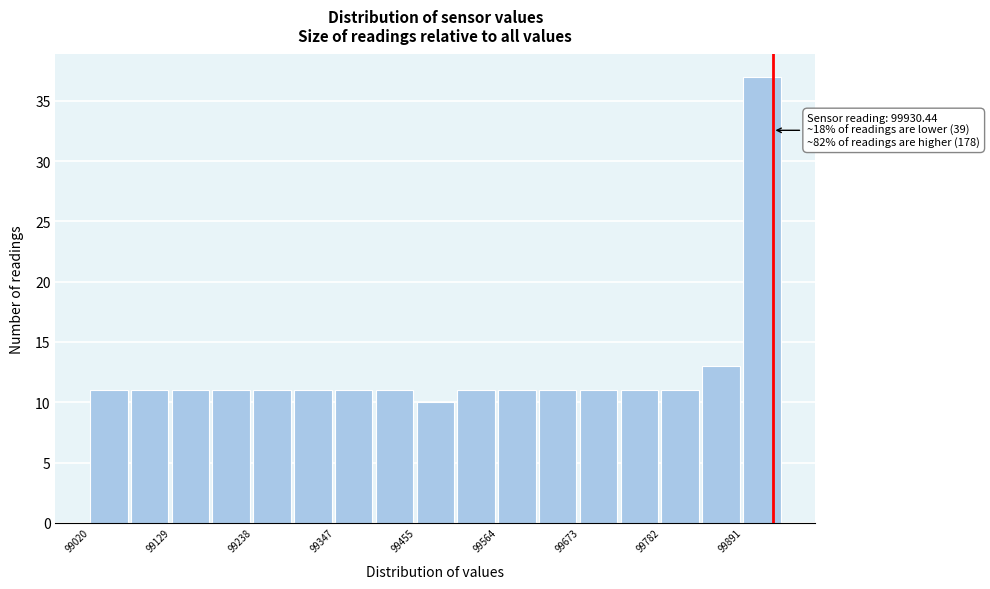

Around what value on the x-axis is the tallest bar? Give the approximate position of its centre, as read against the axis.

99920